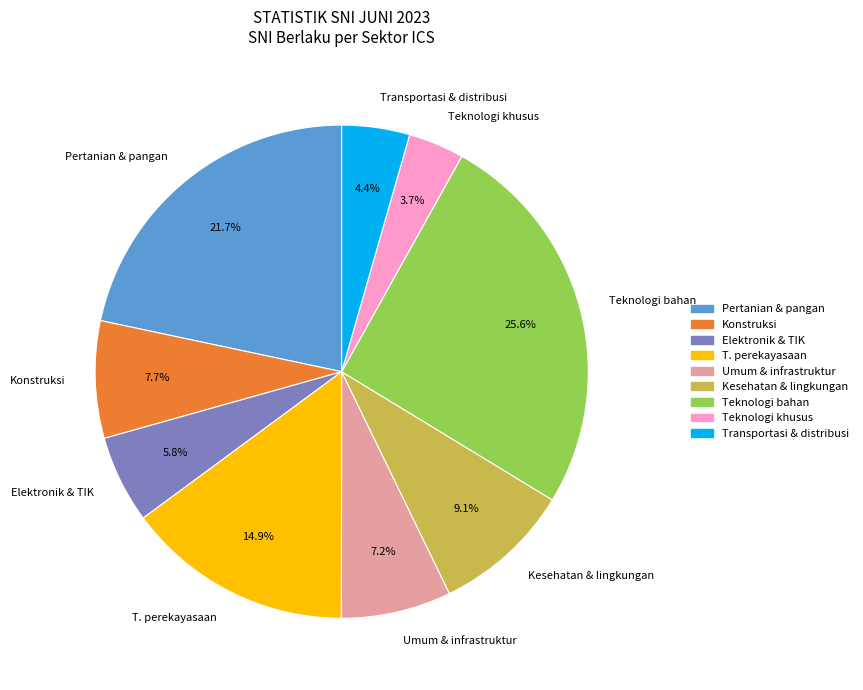

How many segments does this pie chart have?

9